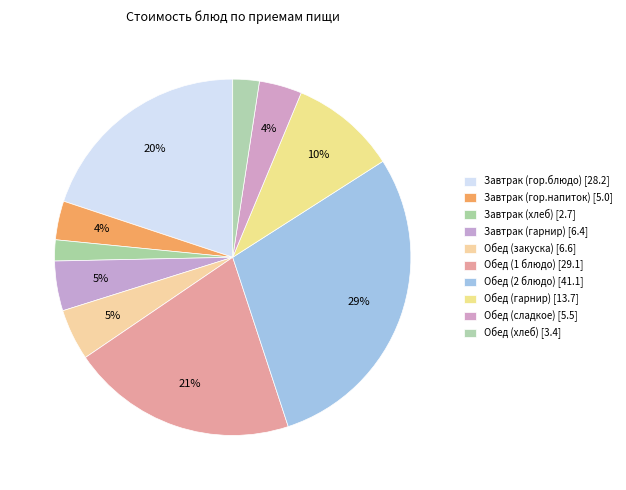

Count the number of slices in the pie.

10